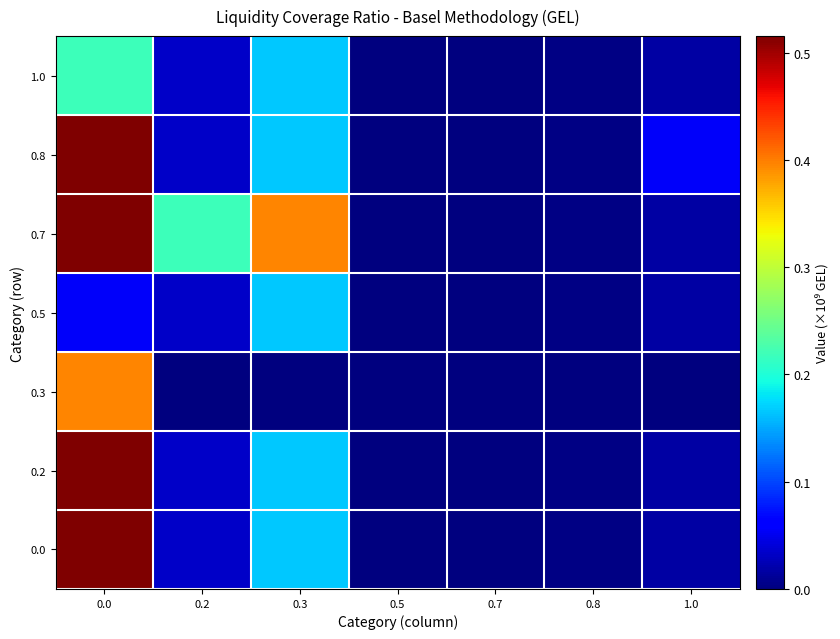

Reading left to right, what are all the values shown in this chart?

0.0: 0.0=0.5	0.2=0.0	0.3=0.2	0.5=0.0	0.7=0.0	0.8=0.0	1.0=0.0
0.2: 0.0=0.5	0.2=0.0	0.3=0.2	0.5=0.0	0.7=0.0	0.8=0.0	1.0=0.0
0.3: 0.0=0.4	0.2=0.0	0.3=0.0	0.5=0.0	0.7=0.0	0.8=0.0	1.0=0.0
0.5: 0.0=0.1	0.2=0.0	0.3=0.2	0.5=0.0	0.7=0.0	0.8=0.0	1.0=0.0
0.7: 0.0=0.5	0.2=0.2	0.3=0.4	0.5=0.0	0.7=0.0	0.8=0.0	1.0=0.0
0.8: 0.0=0.5	0.2=0.0	0.3=0.2	0.5=0.0	0.7=0.0	0.8=0.0	1.0=0.1
1.0: 0.0=0.2	0.2=0.0	0.3=0.2	0.5=0.0	0.7=0.0	0.8=0.0	1.0=0.0